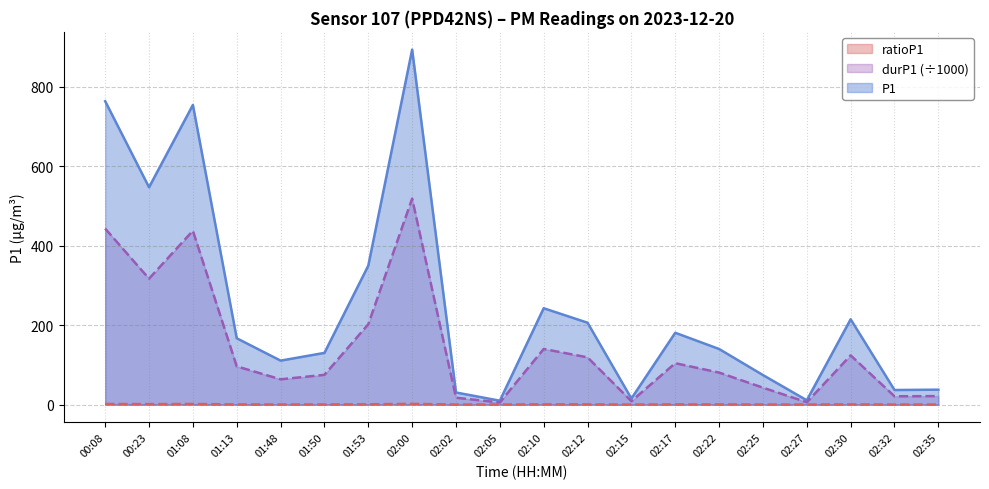

What are all the series names shown in the legend?

ratioP1, durP1 (÷1000), P1